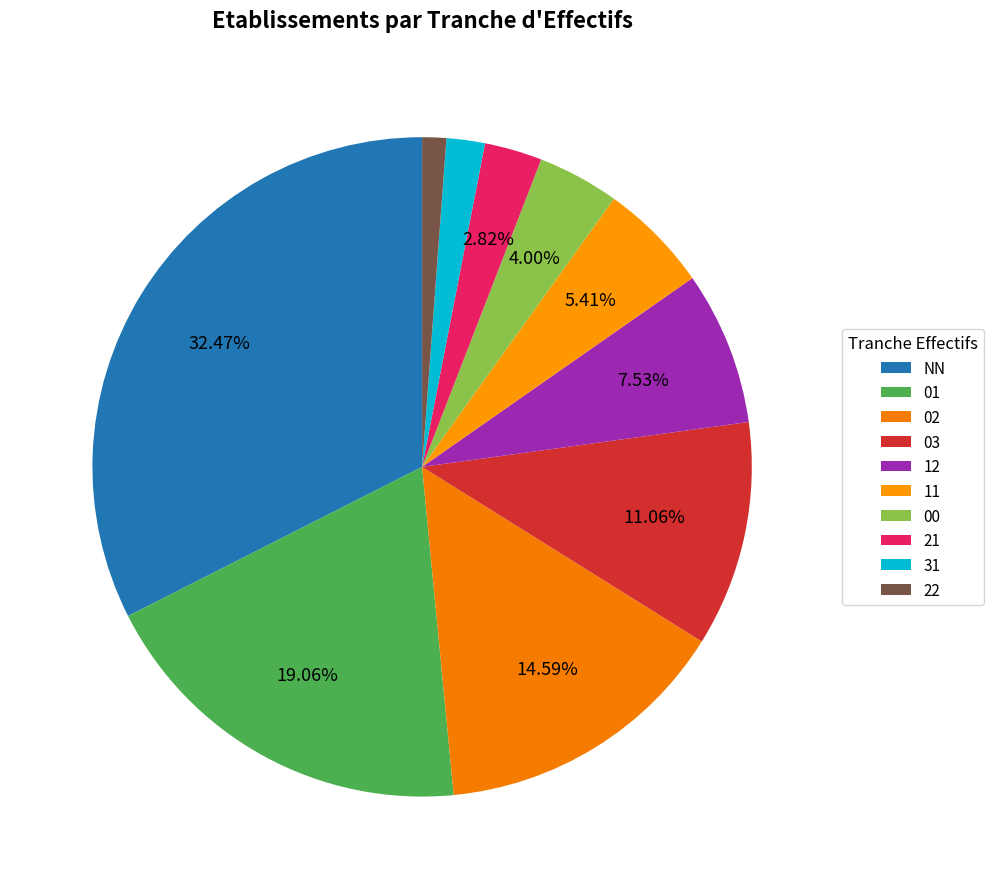

Is it true that 11 is 1% of the pie?

False